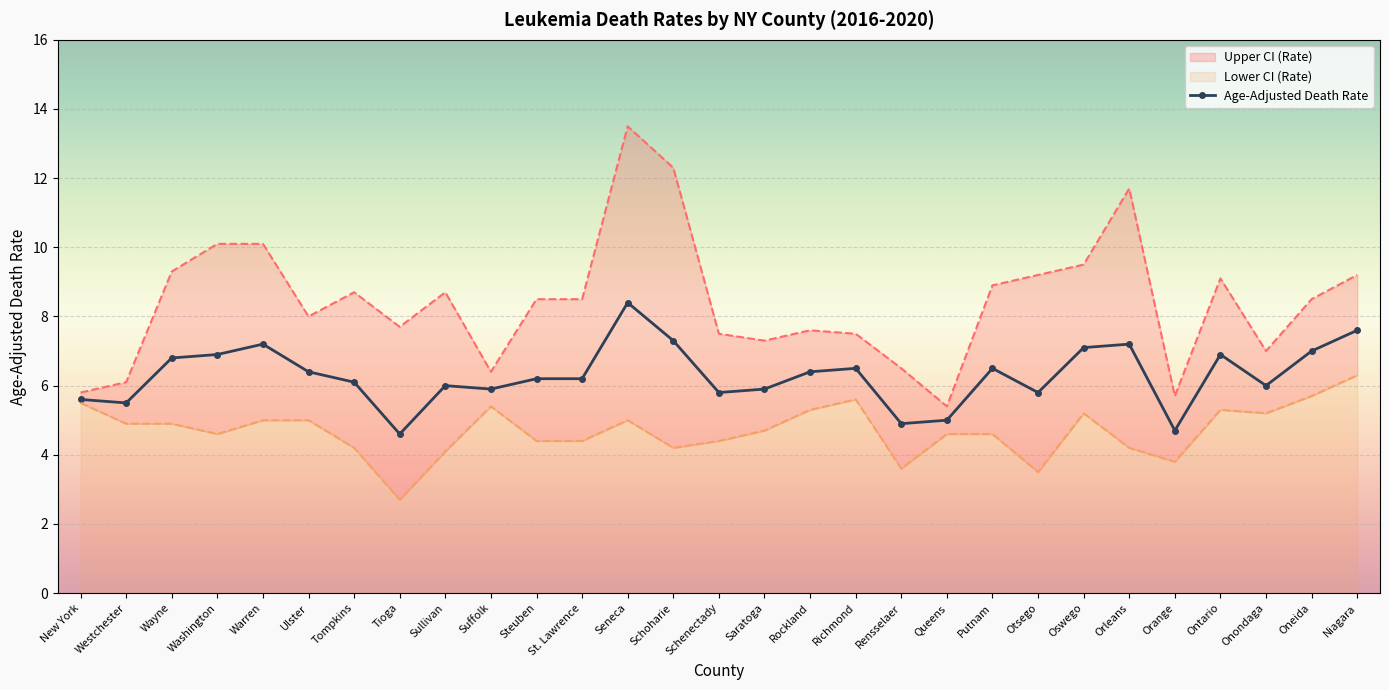

Which label corresponds to the smallest value in the chart?

Tioga